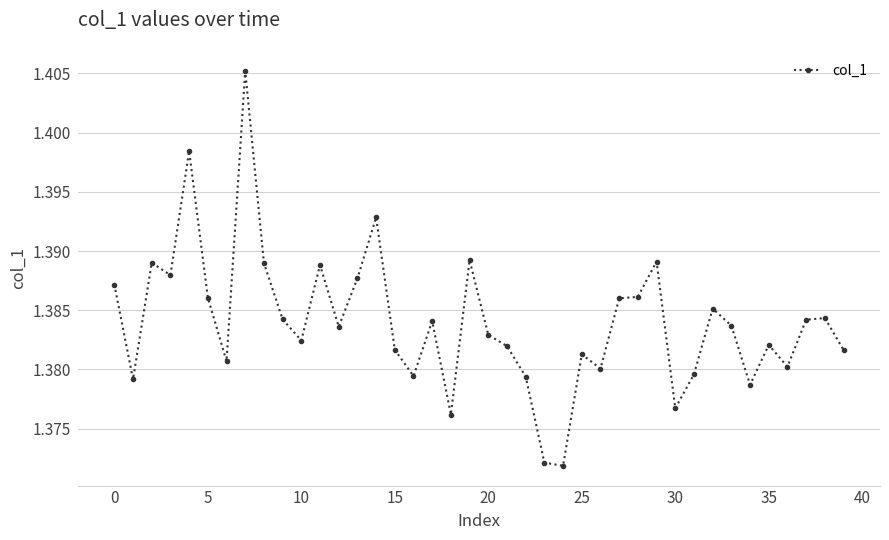

True or false: the data has more than 1 interior local peaks.

True